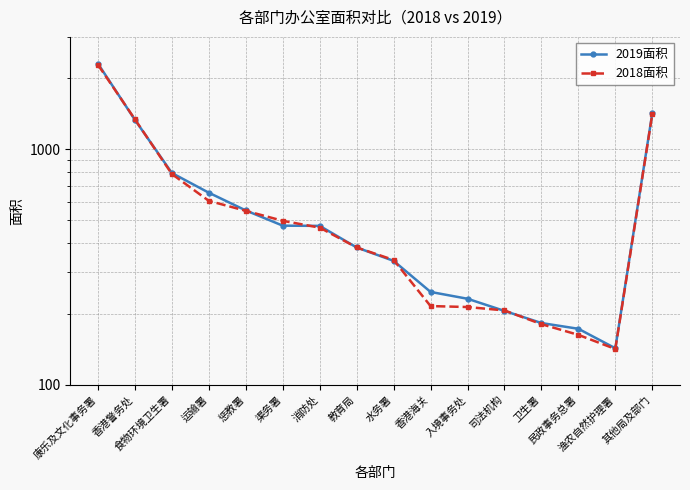

At which label is 2018面积 closest to 1212?

香港警务处